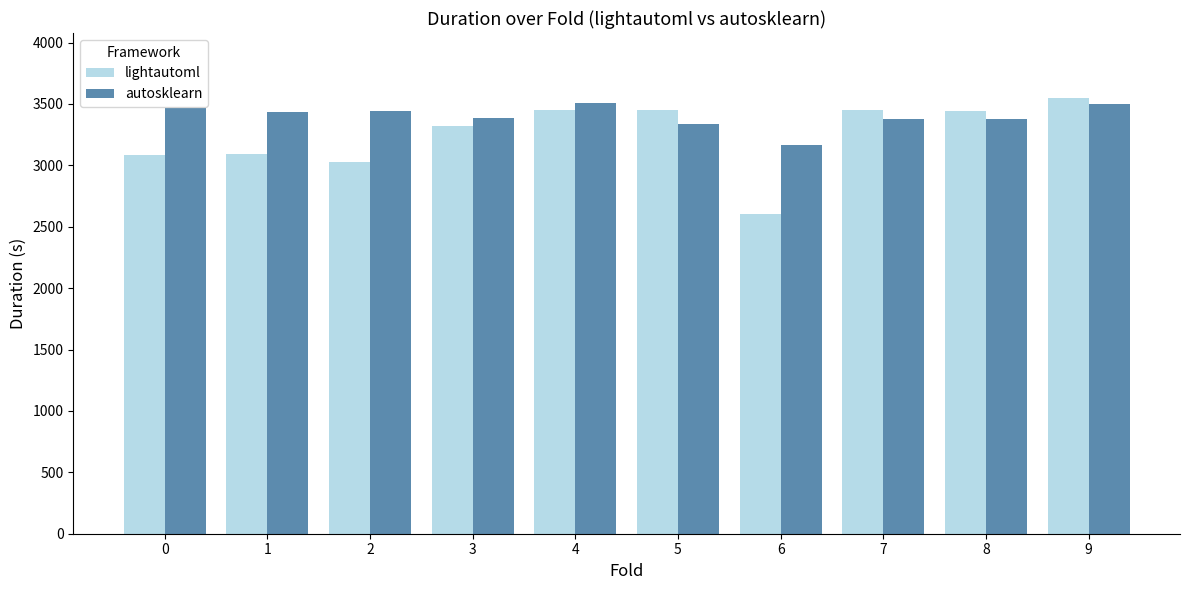

What is the sum of all autosklearn values?

33983.4